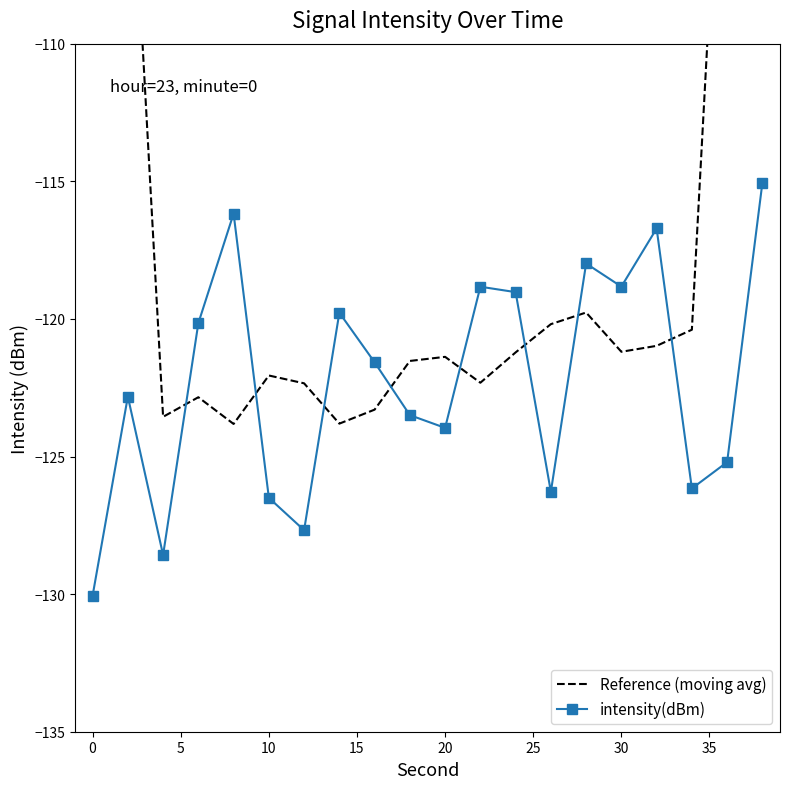

At which label does intensity(dBm) reach its minimum?

0